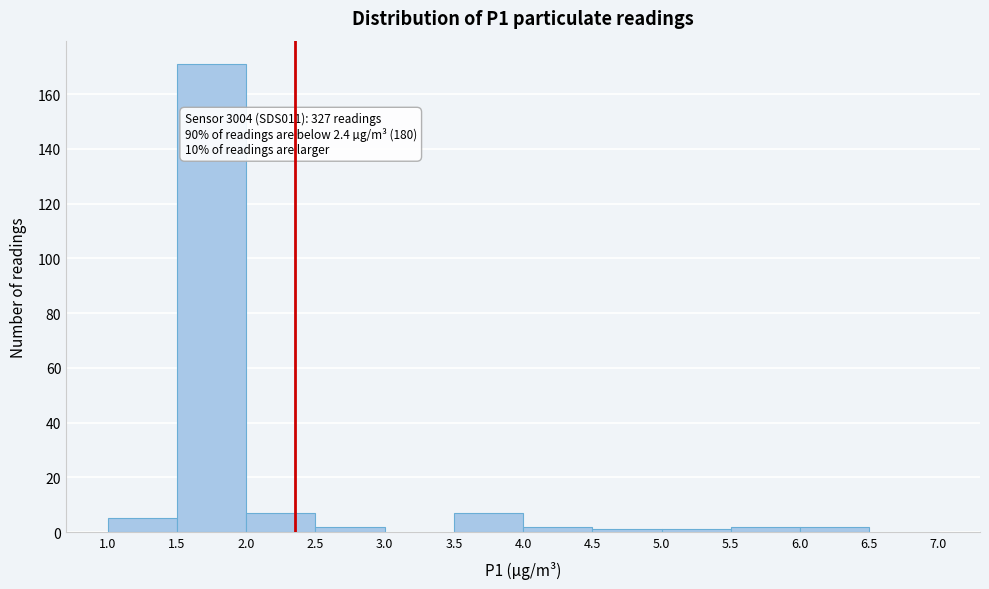

Which range on the x-axis has the tallest bar?

1.5 to 2.0